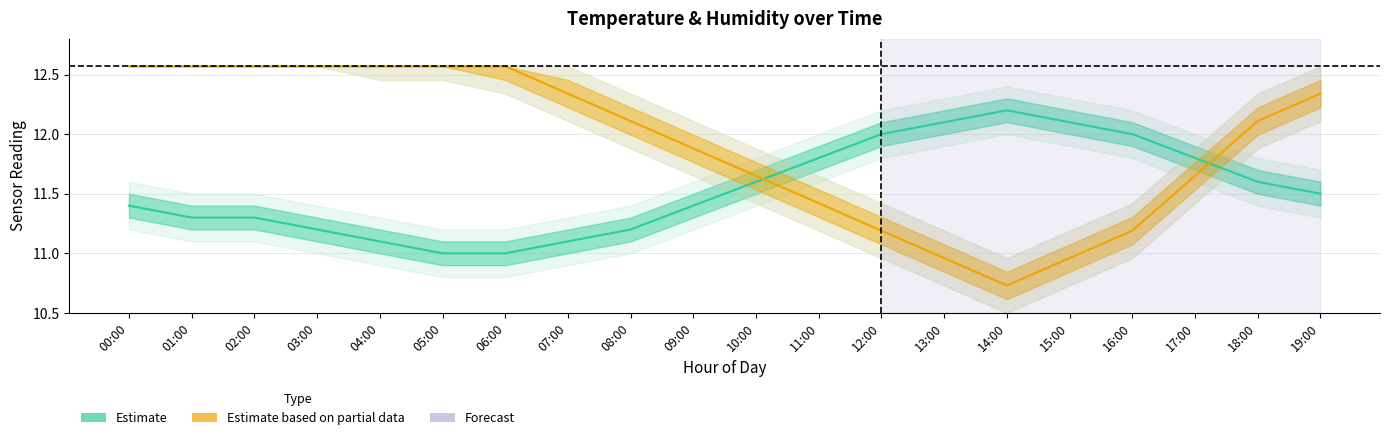

List the labels in order of Humidity (Partial) value, largest first.

00:00, 01:00, 02:00, 03:00, 04:00, 05:00, 06:00, 07:00, 19:00, 08:00, 18:00, 09:00, 10:00, 17:00, 11:00, 12:00, 16:00, 13:00, 15:00, 14:00